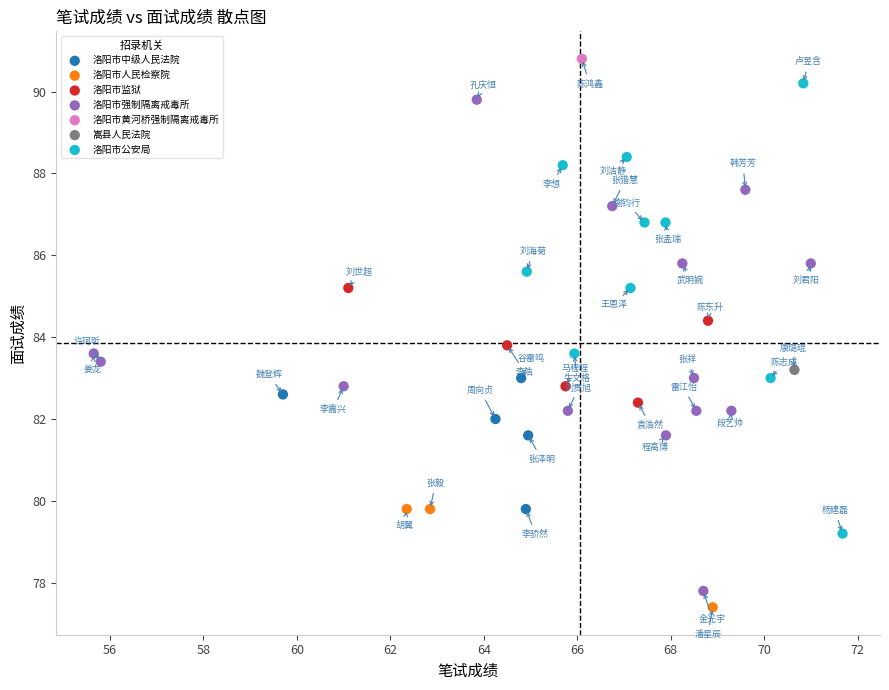

Which series contains the lowest Y value?

洛阳市人民检察院